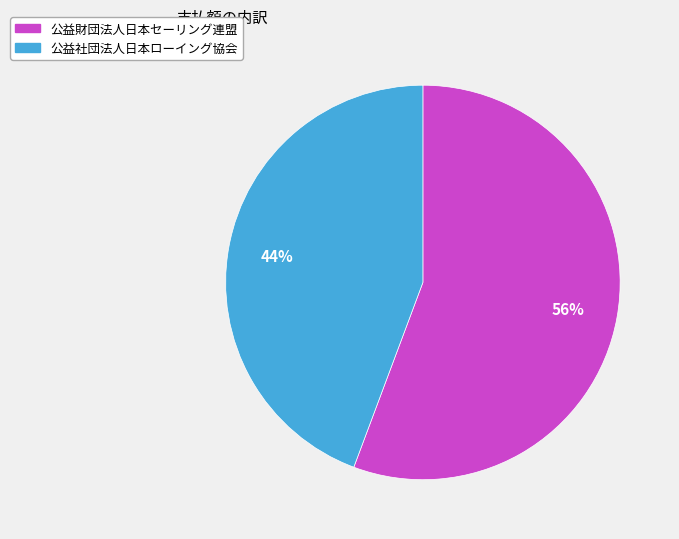

How many segments does this pie chart have?

2